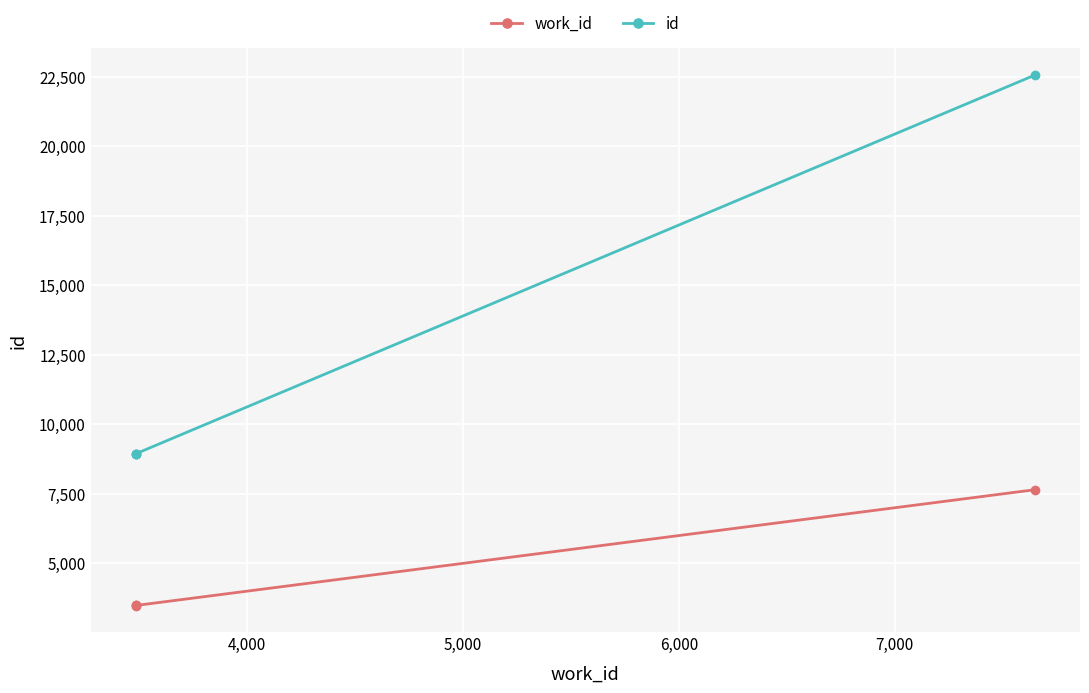

Which series has the largest total across all categories?

id